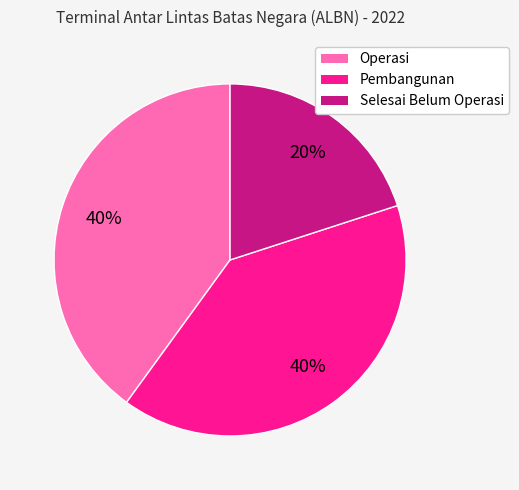

To the nearest percent, what portion does Operasi represent?

40%